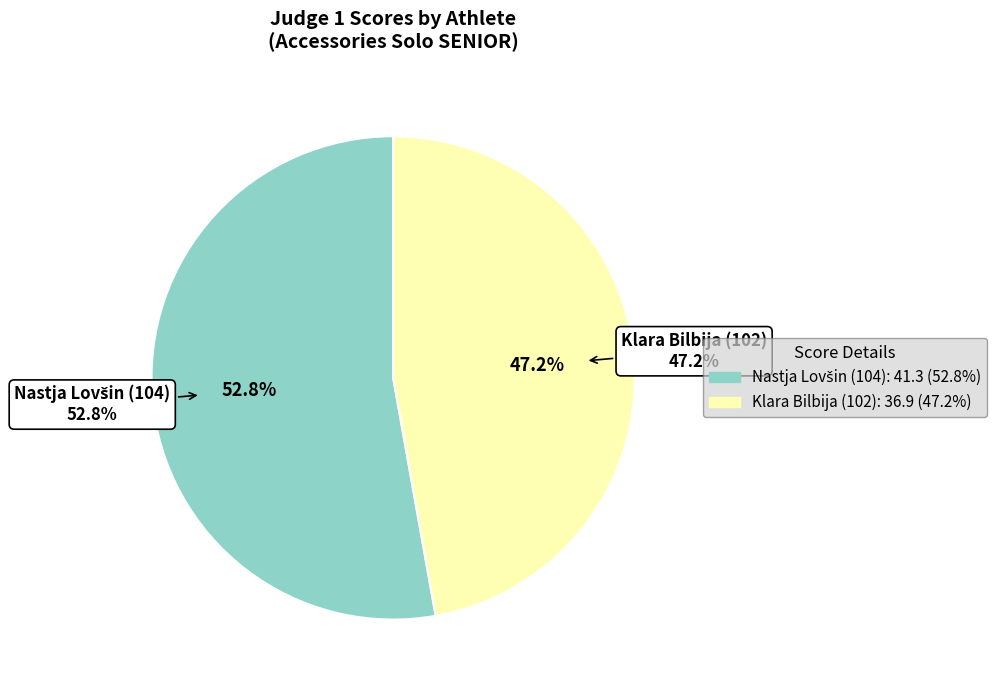

What percentage is the Nastja Lovšin (104) slice, to the nearest percent?

53%